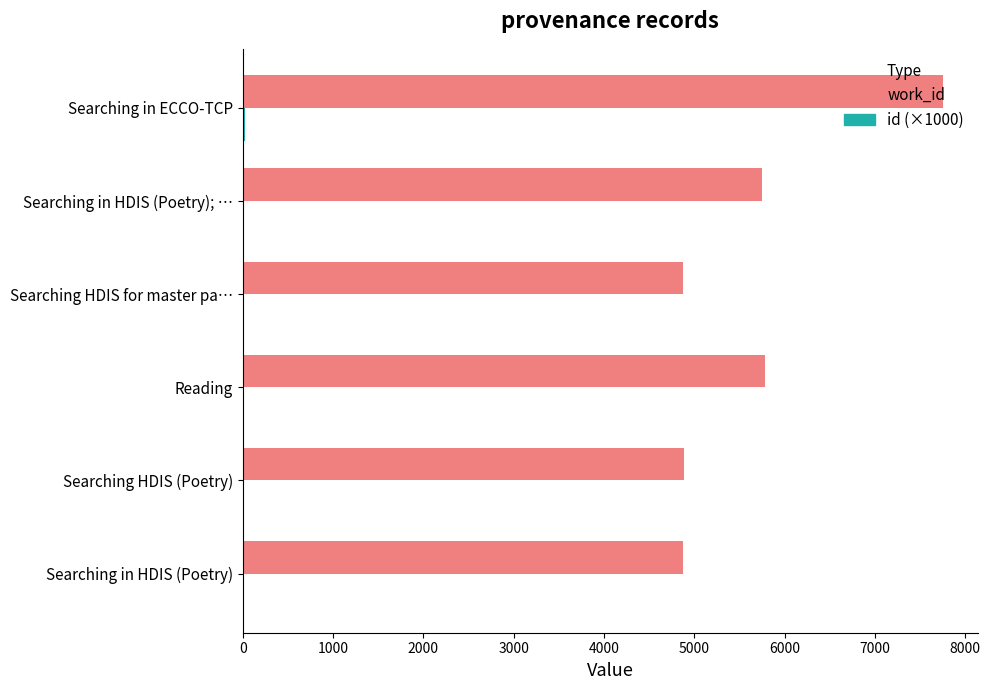

Which series has the largest total across all categories?

work_id